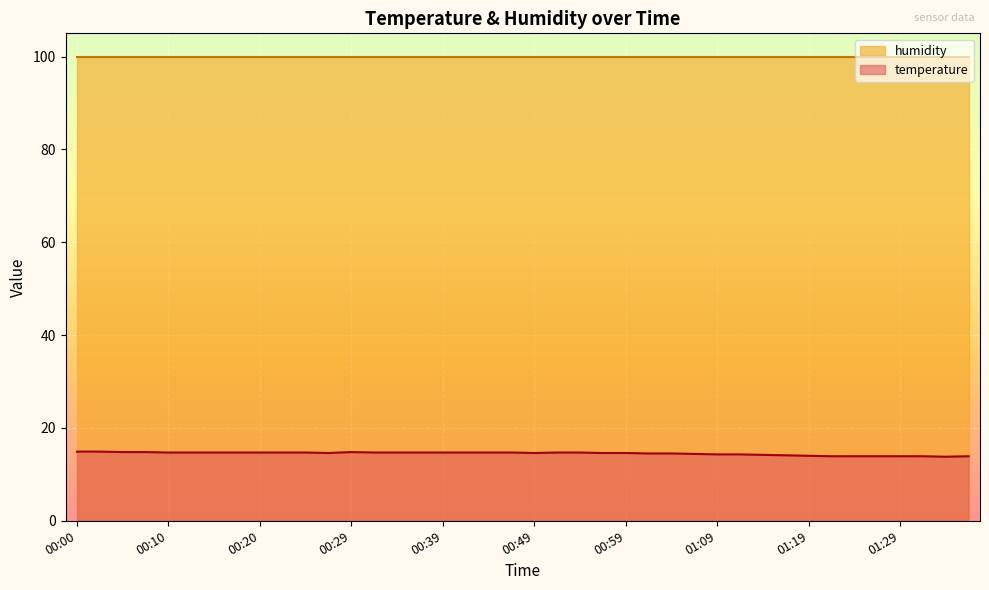

Count the number of data series in this chart.

2